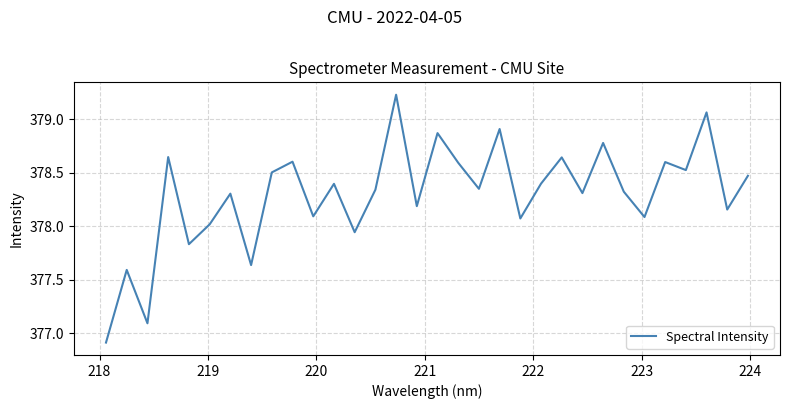

What is the difference between the maximum and minimum values?

2.3